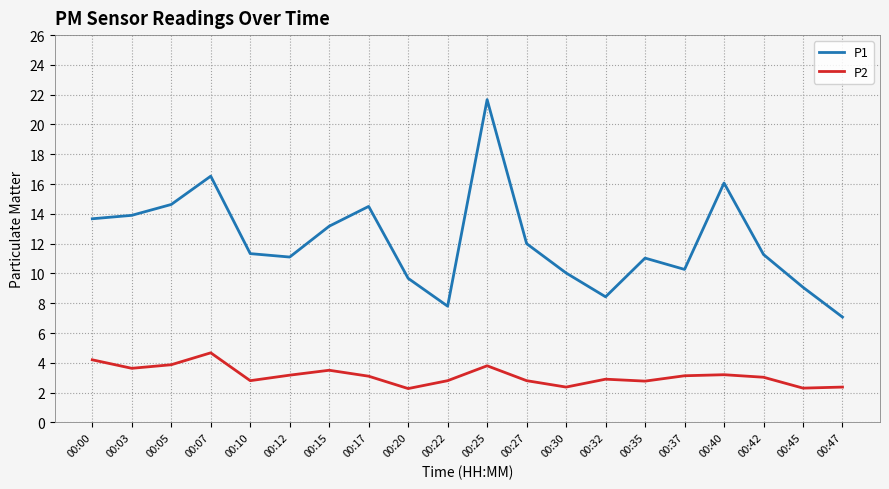

True or false: P2 and P1 intersect in this chart.

False